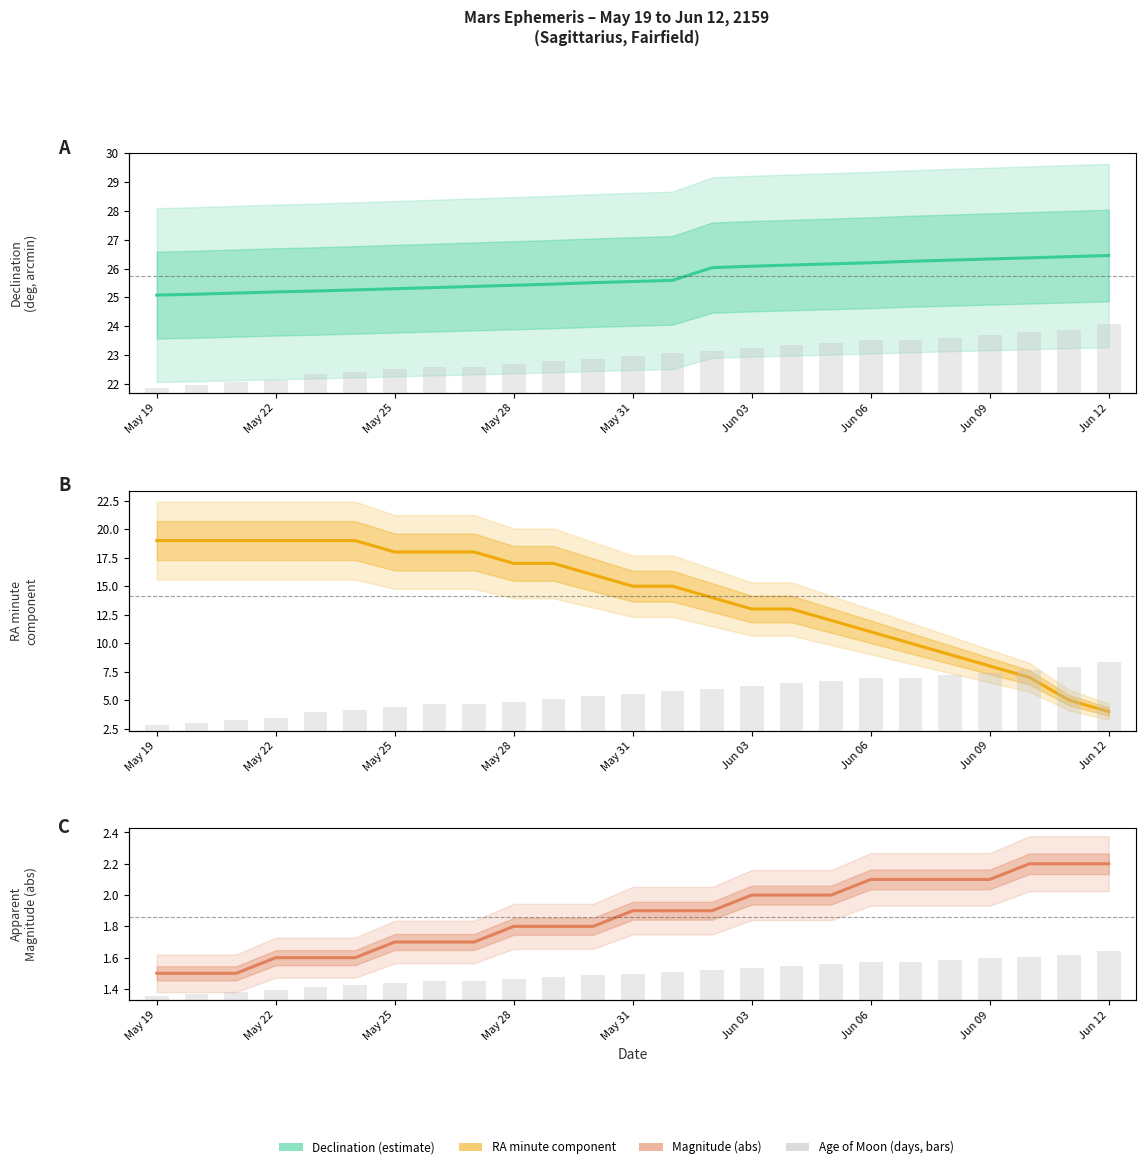

Which series changed the most between May 31 and 22?

RA min